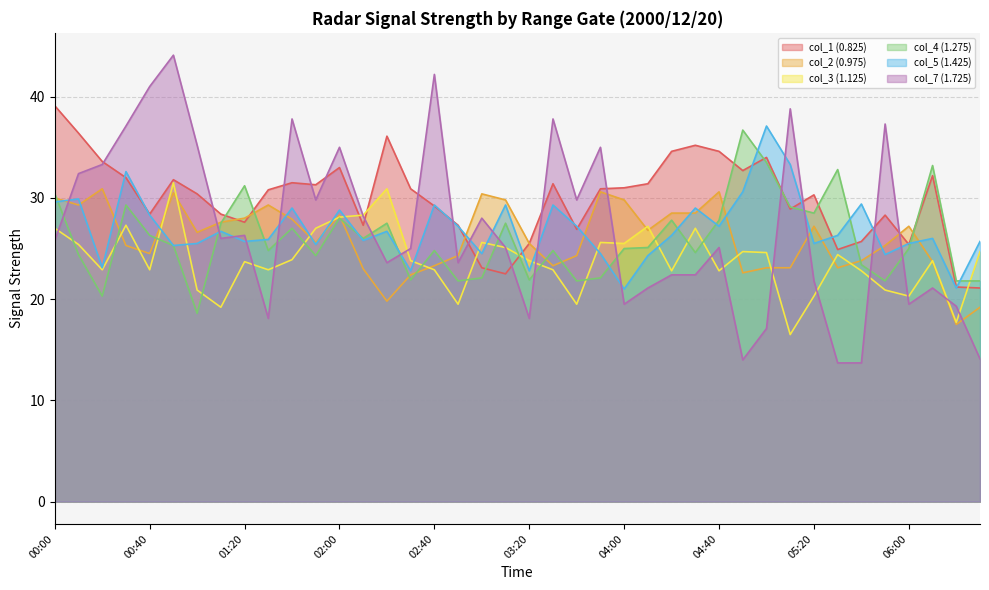

What is the sum of all col_1 (0.825) values?

1196.9